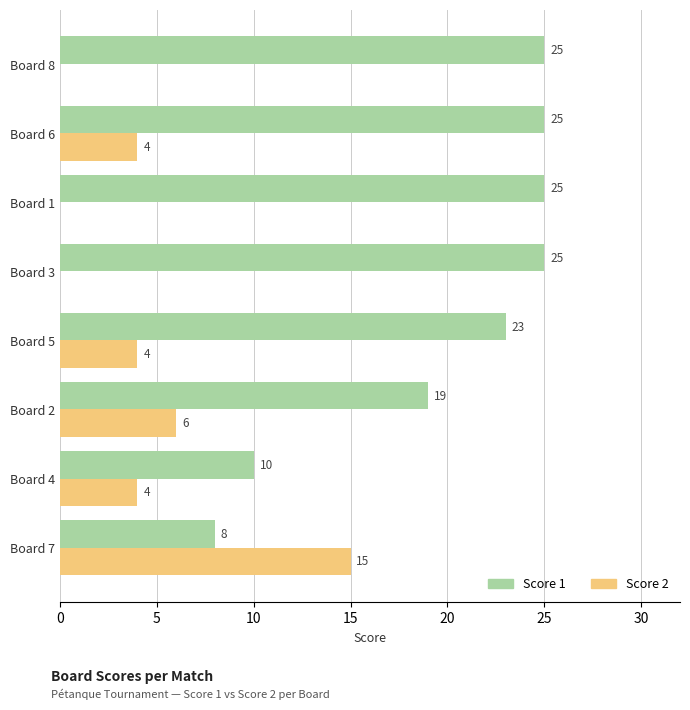

Where is Score 1 nearest to the value 16?

Board 2